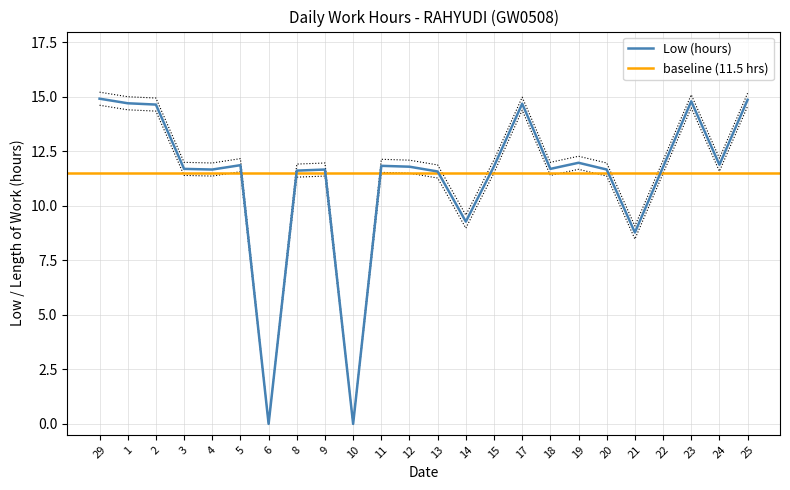

What is the change in value from 1 to 4?

-3.0